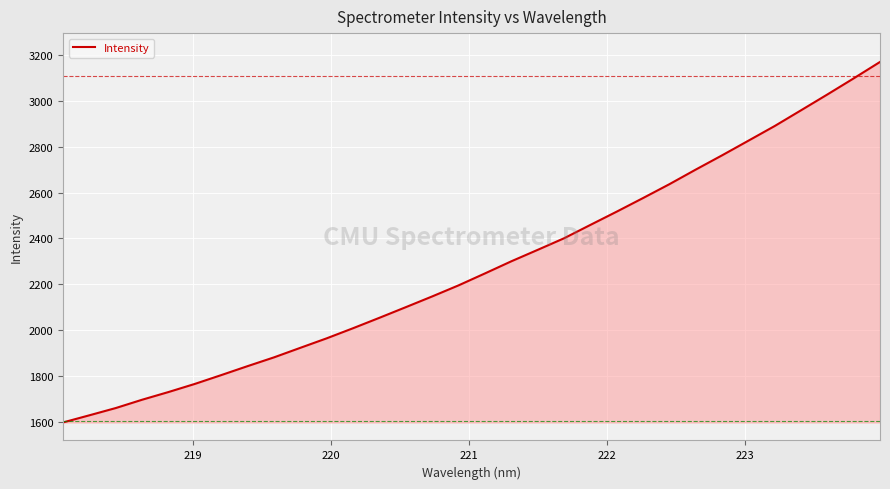

What is the difference between the second highest and minimum values?

1501.7